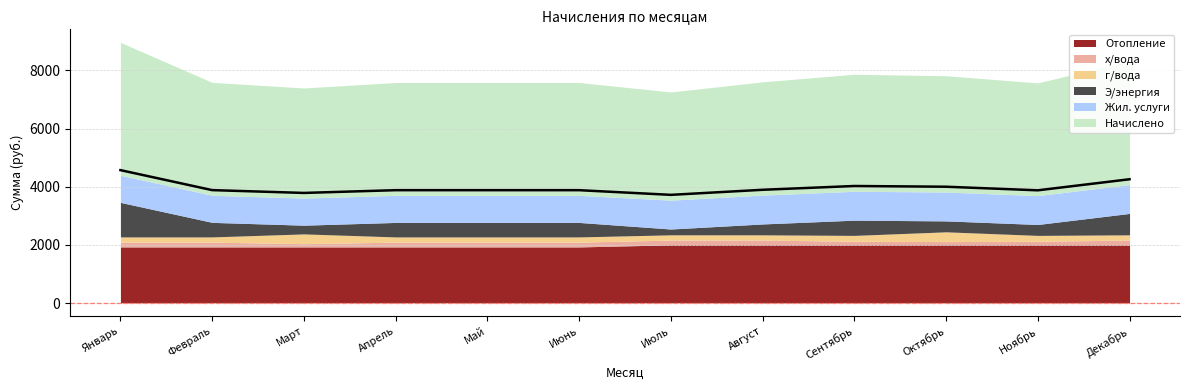

Reading left to right, what are all the values shown in this chart?

Отопление: Январь=1929.2	Февраль=1929.2	Март=1929.2	Апрель=1929.2	Май=1929.2	Июнь=1929.2	Июль=2000.9	Август=2000.9	Сентябрь=2000.9	Октябрь=2000.9	Ноябрь=2000.9	Декабрь=2000.9
х/вода: Январь=164.0	Февраль=164.0	Март=112.0	Апрель=164.0	Май=164.0	Июнь=164.0	Июль=164.0	Август=164.0	Сентябрь=123.0	Октябрь=112.0	Ноябрь=123.0	Декабрь=164.0
г/вода: Январь=180.4	Февраль=180.4	Март=336.0	Апрель=180.4	Май=180.4	Июнь=180.4	Июль=180.4	Август=180.4	Сентябрь=202.3	Октябрь=336.0	Ноябрь=202.3	Декабрь=180.4
Э/энергия: Январь=1187.9	Февраль=500.0	Март=300.0	Апрель=498.0	Май=498.0	Июнь=498.0	Июль=200.0	Август=373.9	Сентябрь=523.5	Октябрь=375.7	Ноябрь=375.0	Декабрь=736.6
Жил. услуги: Январь=931.8	Февраль=931.8	Март=931.8	Апрель=931.8	Май=931.8	Июнь=931.8	Июль=992.9	Август=992.9	Сентябрь=992.9	Октябрь=992.9	Ноябрь=992.9	Декабрь=992.9
Начислено: Январь=4570.7	Февраль=3882.8	Март=3786.3	Апрель=3880.8	Май=3880.8	Июнь=3880.8	Июль=3720.3	Август=3894.2	Сентябрь=4024.7	Октябрь=3999.6	Ноябрь=3876.2	Декабрь=4256.9